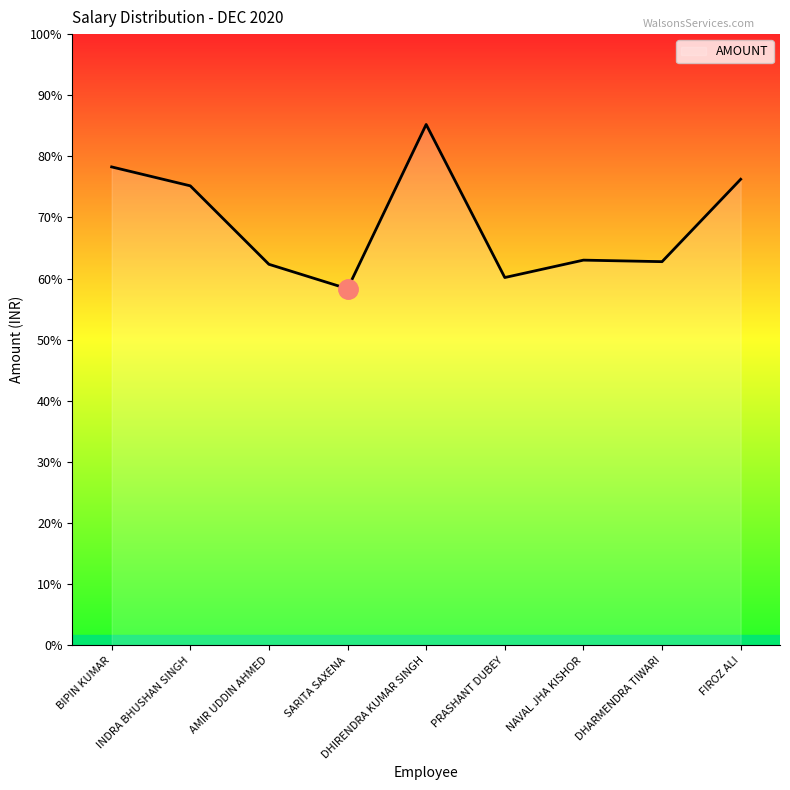

Reading left to right, transcribe all the data shown in this chart.

BIPIN KUMAR=23481.2	INDRA BHUSHAN SINGH=22552.2	AMIR UDDIN AHMED=18701.2	SARITA SAXENA=17499.2	DHIRENDRA KUMAR SINGH=25564.2	PRASHANT DUBEY=18051.2	NAVAL JHA KISHOR=18905.2	DHARMENDRA TIWARI=18830.2	FIROZ ALI=22875.2